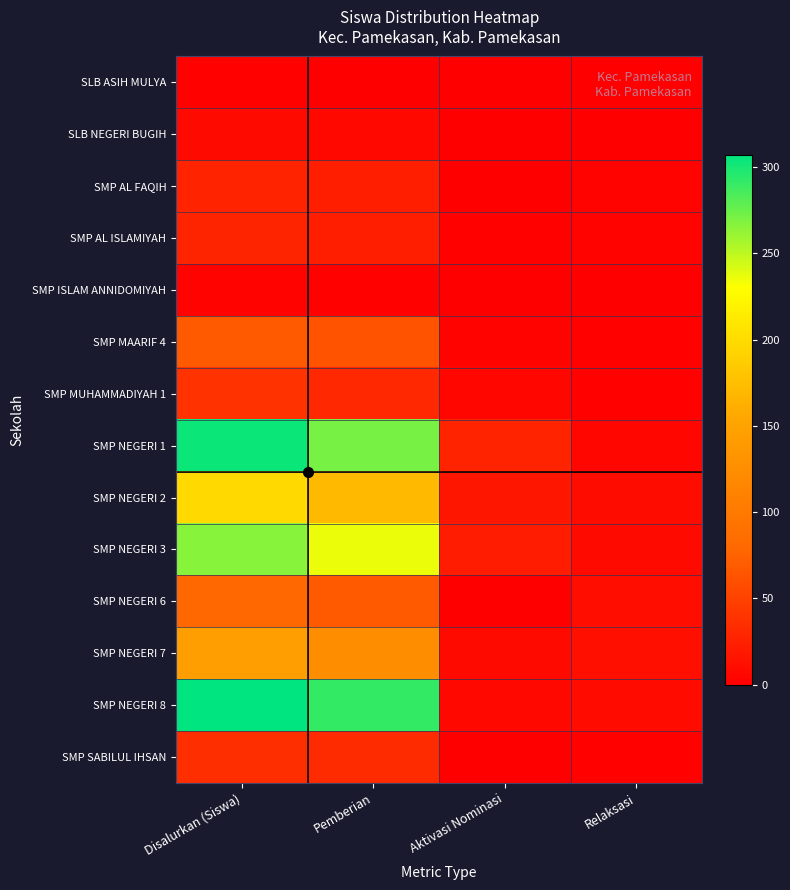

Reading left to right, what are all the values shown in this chart?

SLB ASIH MULYA: Disalurkan (Siswa)=2	Pemberian=0	Aktivasi Nominasi=1	Relaksasi=1
SLB NEGERI BUGIH: Disalurkan (Siswa)=8	Pemberian=7	Aktivasi Nominasi=0	Relaksasi=1
SMP AL FAQIH: Disalurkan (Siswa)=27	Pemberian=24	Aktivasi Nominasi=0	Relaksasi=3
SMP AL ISLAMIYAH: Disalurkan (Siswa)=28	Pemberian=23	Aktivasi Nominasi=2	Relaksasi=3
SMP ISLAM ANNIDOMIYAH: Disalurkan (Siswa)=3	Pemberian=2	Aktivasi Nominasi=0	Relaksasi=1
SMP MAARIF 4: Disalurkan (Siswa)=68	Pemberian=63	Aktivasi Nominasi=3	Relaksasi=2
SMP MUHAMMADIYAH 1: Disalurkan (Siswa)=38	Pemberian=31	Aktivasi Nominasi=5	Relaksasi=2
SMP NEGERI 1: Disalurkan (Siswa)=303	Pemberian=271	Aktivasi Nominasi=27	Relaksasi=5
SMP NEGERI 2: Disalurkan (Siswa)=198	Pemberian=171	Aktivasi Nominasi=17	Relaksasi=10
SMP NEGERI 3: Disalurkan (Siswa)=266	Pemberian=236	Aktivasi Nominasi=22	Relaksasi=8
SMP NEGERI 6: Disalurkan (Siswa)=79	Pemberian=68	Aktivasi Nominasi=0	Relaksasi=11
SMP NEGERI 7: Disalurkan (Siswa)=144	Pemberian=124	Aktivasi Nominasi=8	Relaksasi=12
SMP NEGERI 8: Disalurkan (Siswa)=307	Pemberian=291	Aktivasi Nominasi=7	Relaksasi=9
SMP SABILUL IHSAN: Disalurkan (Siswa)=35	Pemberian=33	Aktivasi Nominasi=0	Relaksasi=2